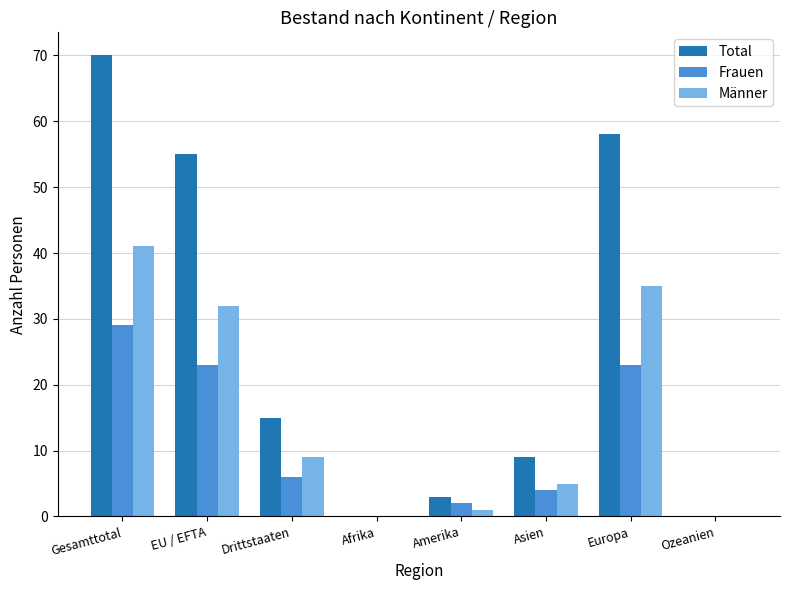

Between Afrika and Europa, which series saw the biggest shift?

Total